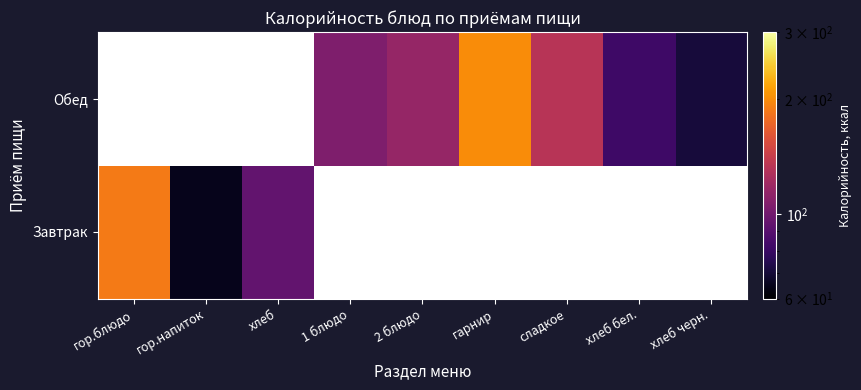

At which label is Завтрак closest to 126?

хлеб